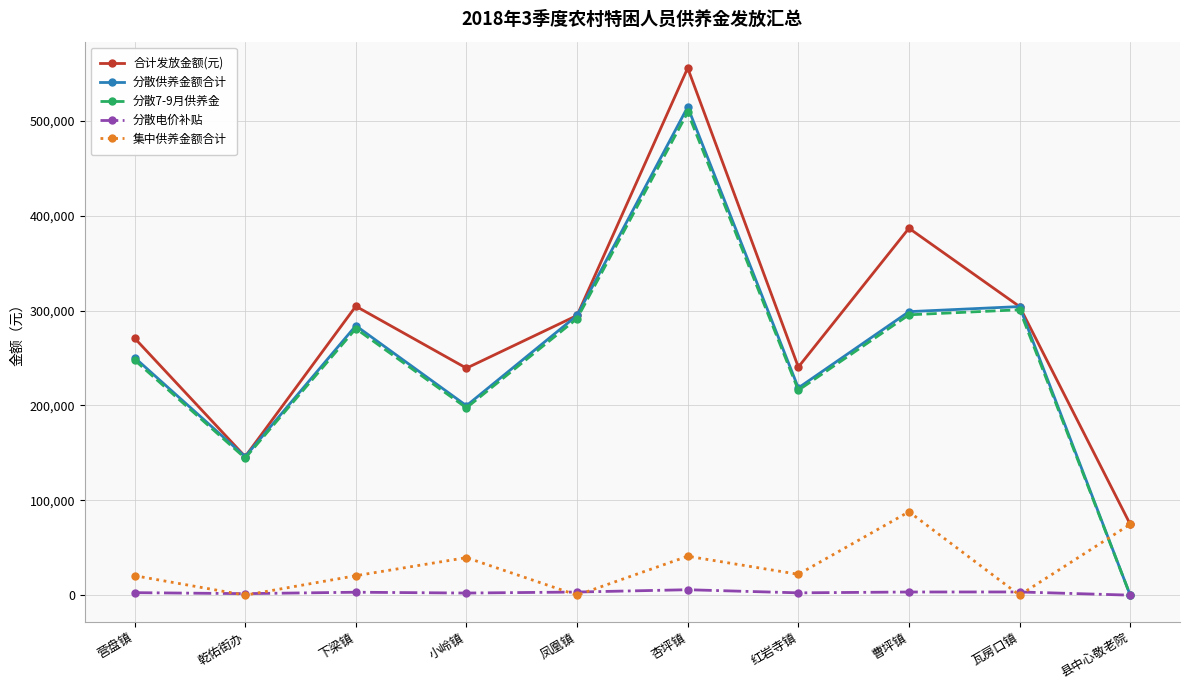

In 分散电价补贴, how many points are lower than both neighbors (excluding endpoints)?

3